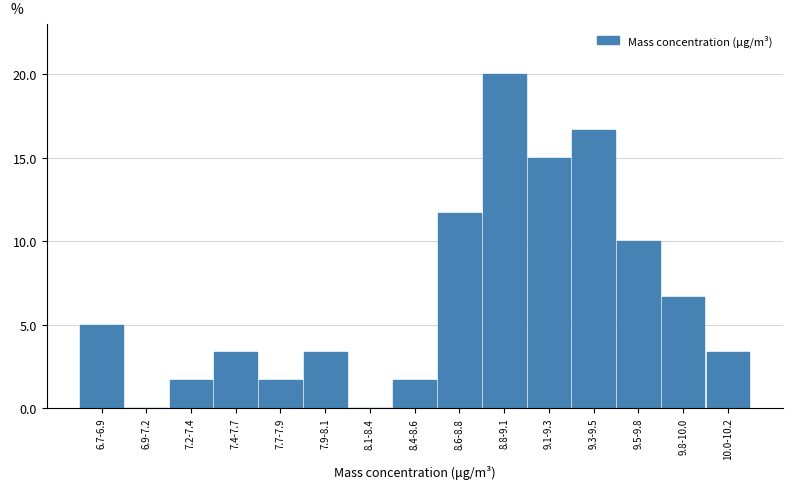

Reading left to right, transcribe all the data shown in this chart.

6.7-6.9=5.0	6.9-7.2=0.0	7.2-7.4=1.7	7.4-7.7=3.3	7.7-7.9=1.7	7.9-8.1=3.3	8.1-8.4=0.0	8.4-8.6=1.7	8.6-8.8=11.7	8.8-9.1=20.0	9.1-9.3=15.0	9.3-9.5=16.7	9.5-9.8=10.0	9.8-10.0=6.7	10.0-10.2=3.3